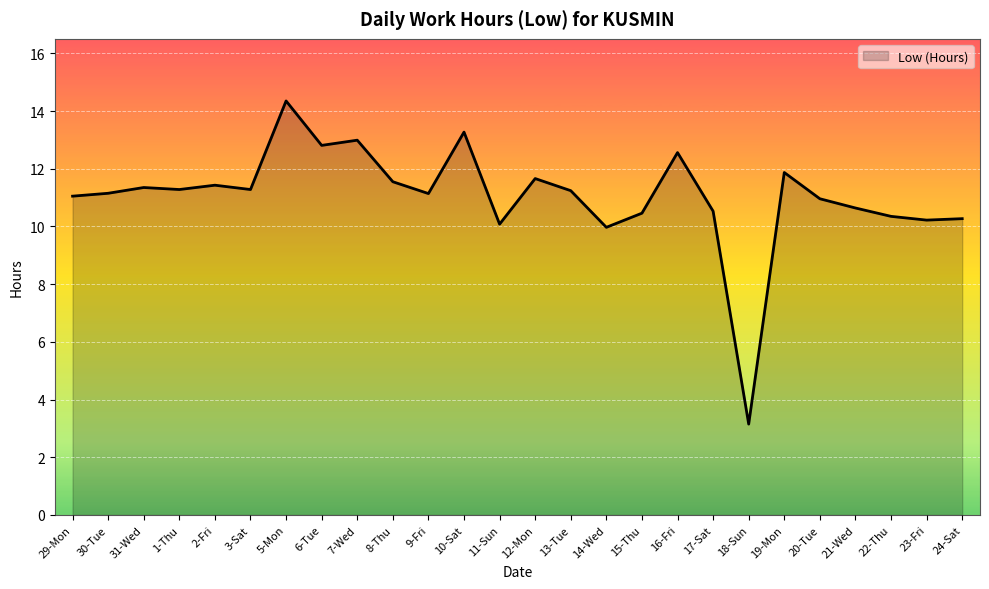

The value at 11-Sun is 10.1. True or false?

True